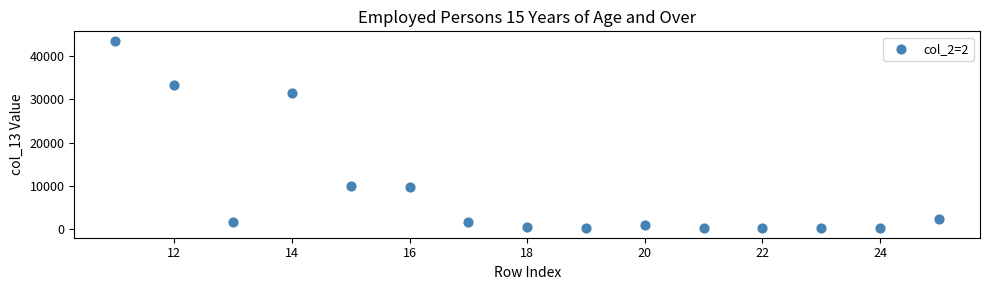

What is the range of X values (max minus min)?

14